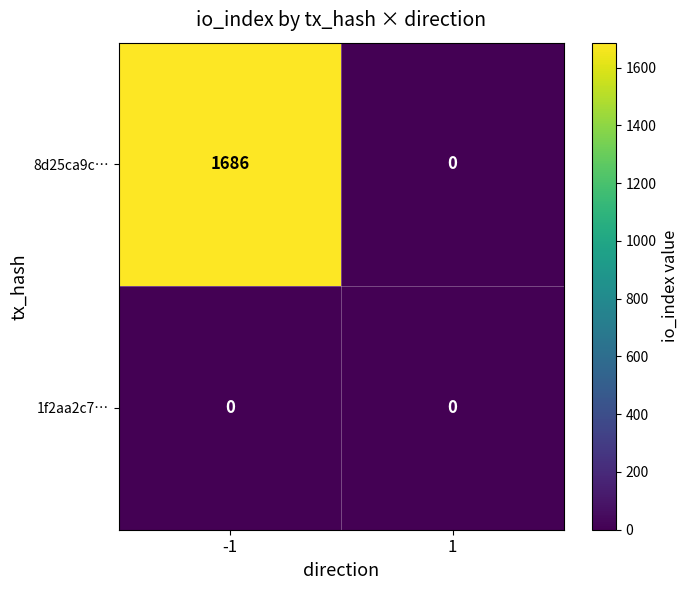

True or false: 1f2aa2c7… has a value of 0 at 1.

True